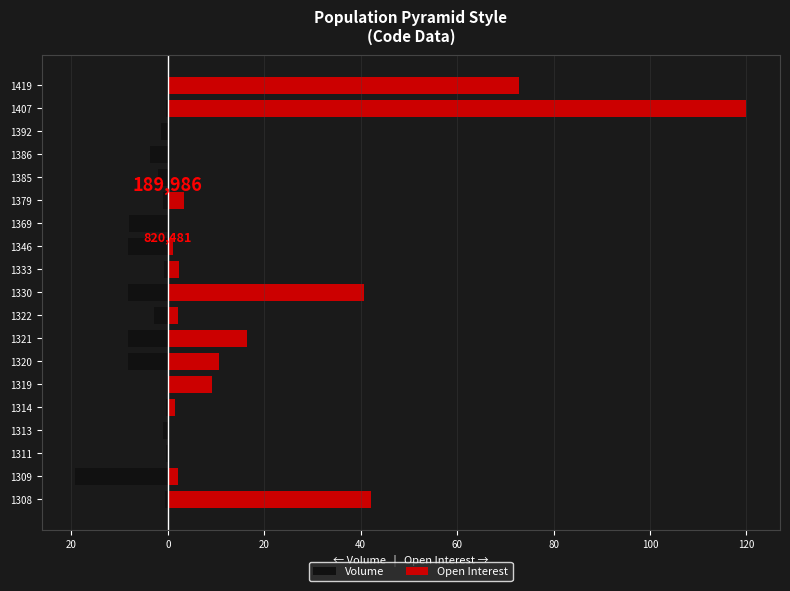

Count the number of categories in the chart.

19